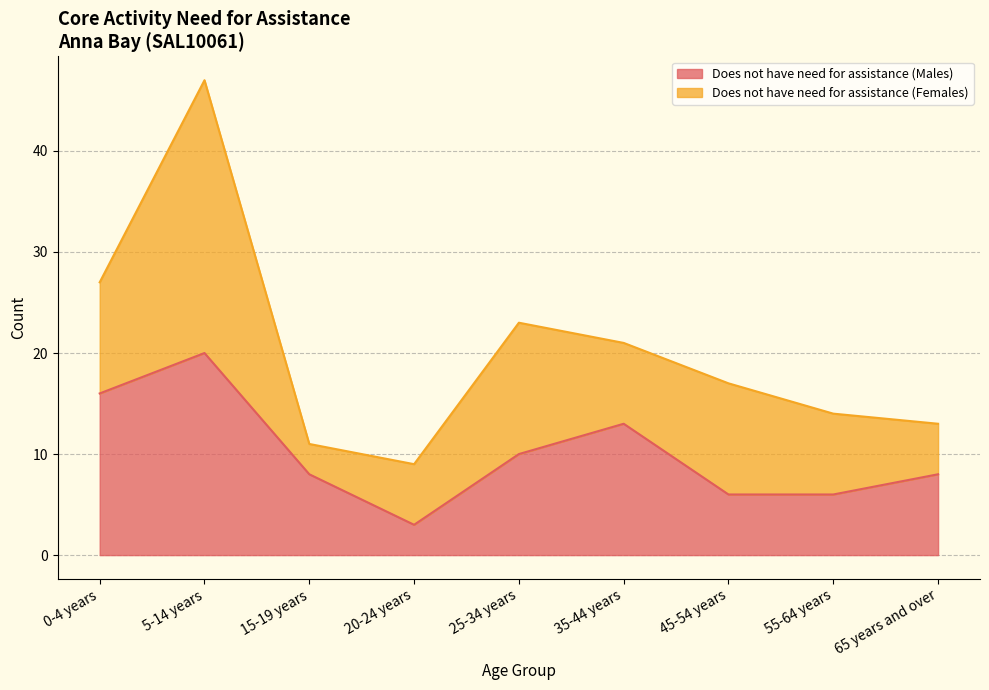

What is the minimum value shown in the chart?

3